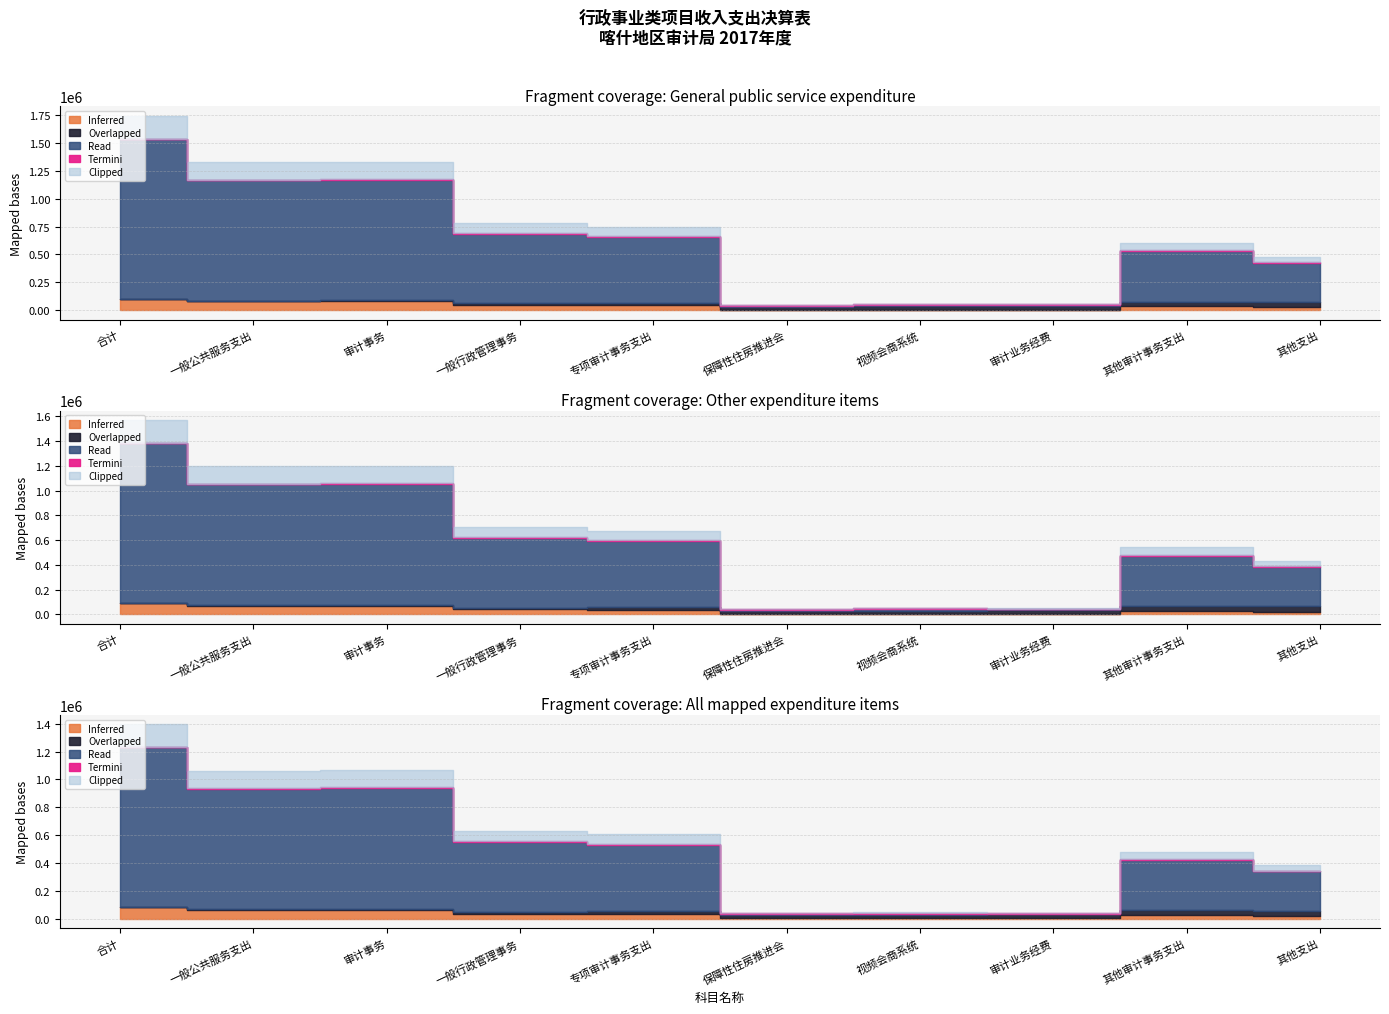

At how many categories does at least one series exceed 1612169?

1